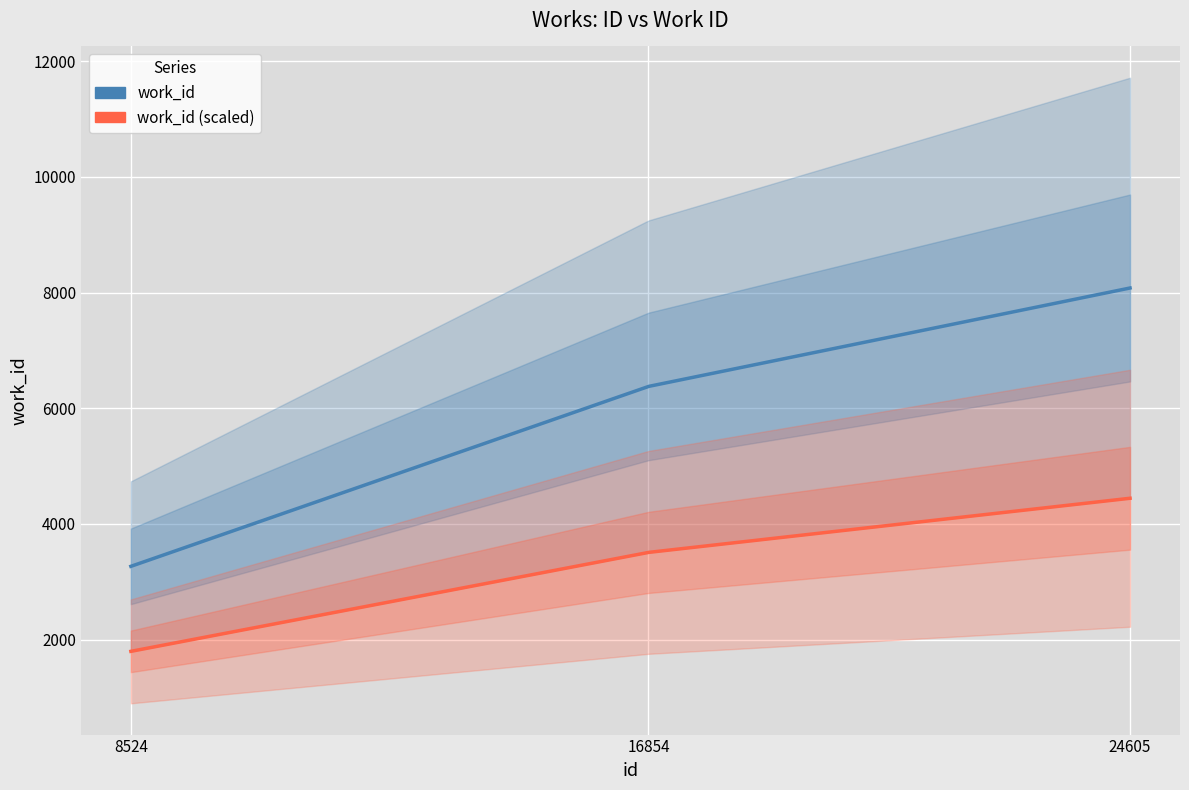

What is the value of the 3rd point from the left?

8078